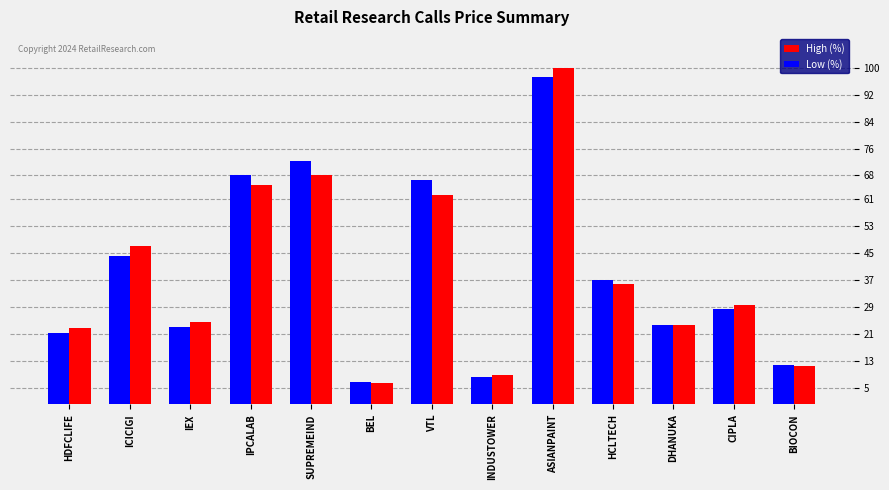

What is the label of the 13th bar from the right?

HDFCLIFE